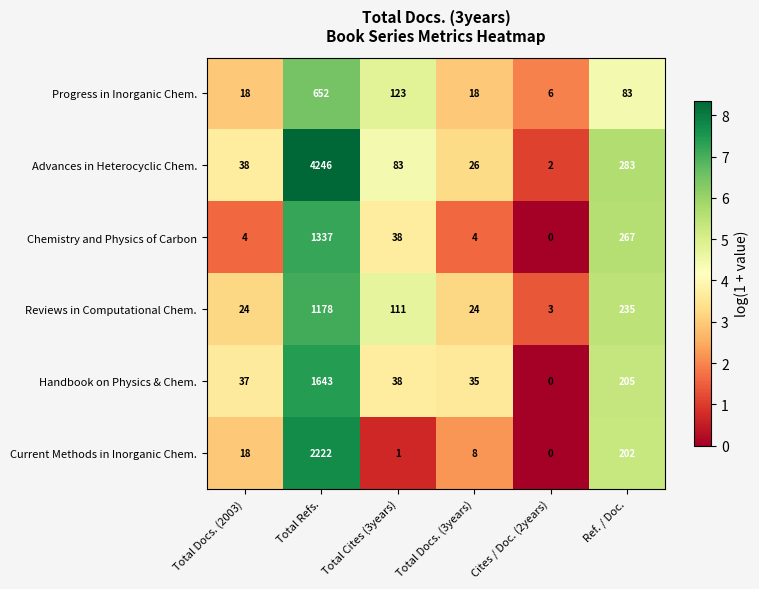

What is the sum of all Chemistry and Physics of Carbon values?

1650